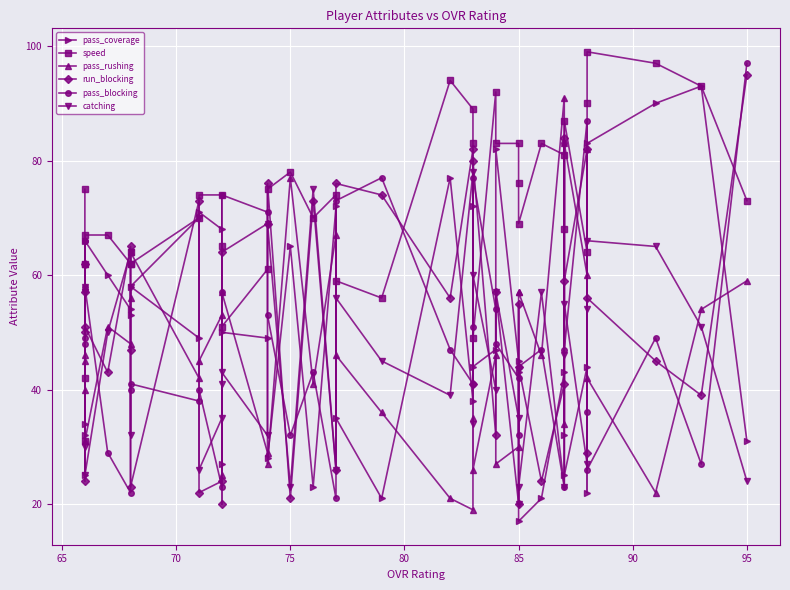

True or false: pass_blocking has more than 1 points higher than both neighbors.

True